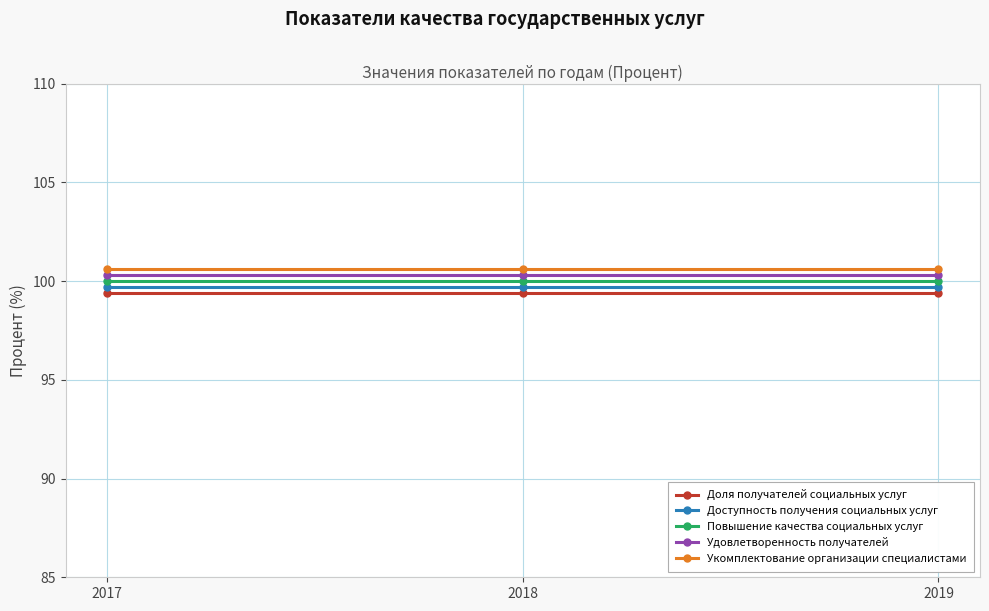

Count the number of categories in the chart.

3